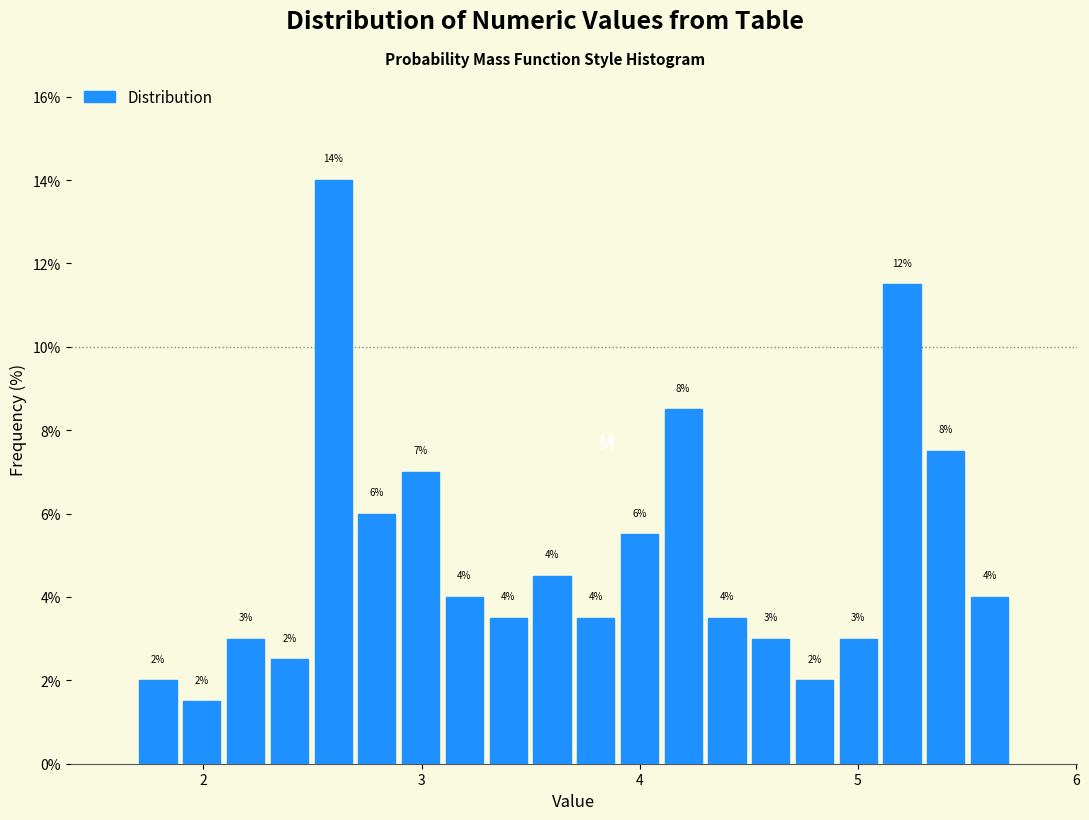

Read against the x-axis, roughly where is the centre of the tallest bar?

2.6